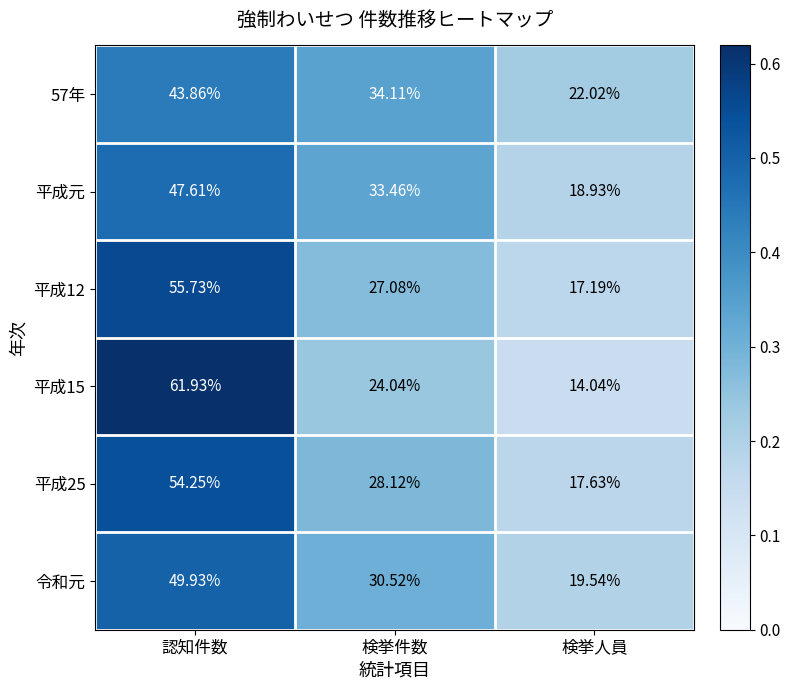

What is the difference between the highest and lowest values at 認知件数?

18.1